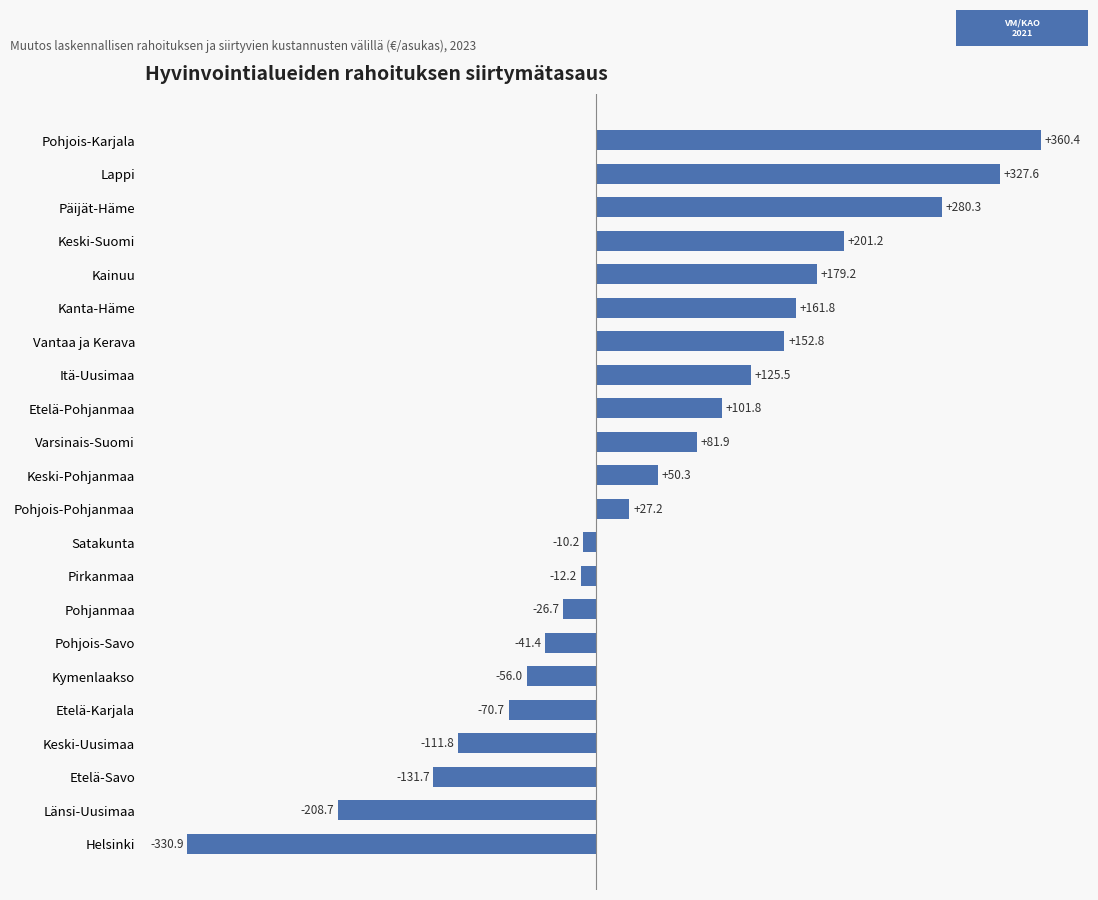

True or false: the data shows 101.8 at Etelä-Pohjanmaa.

True